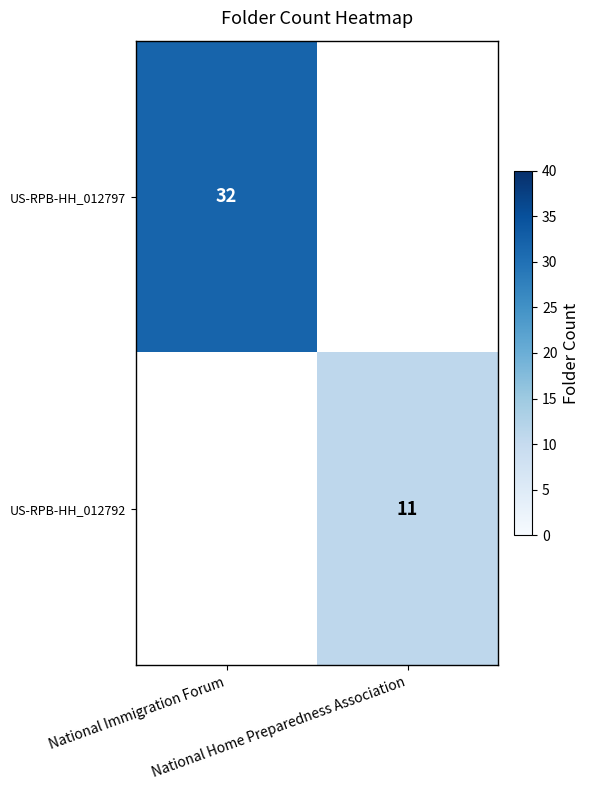

List the series in order of their overall mean, highest first.

US-RPB-HH_012797, US-RPB-HH_012792